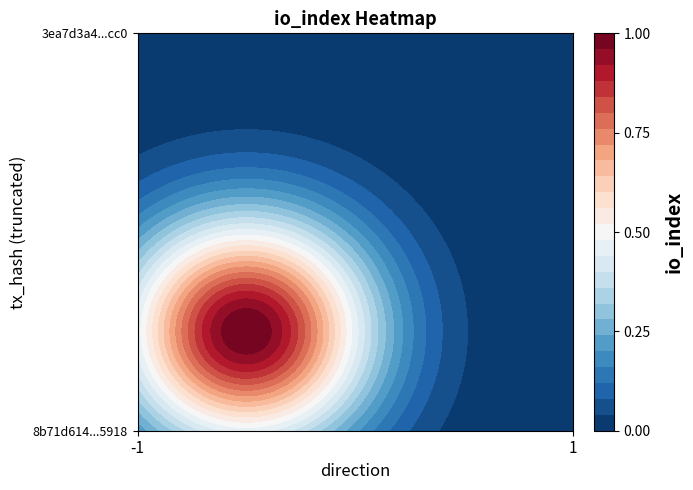

How many data points does each series have?

2